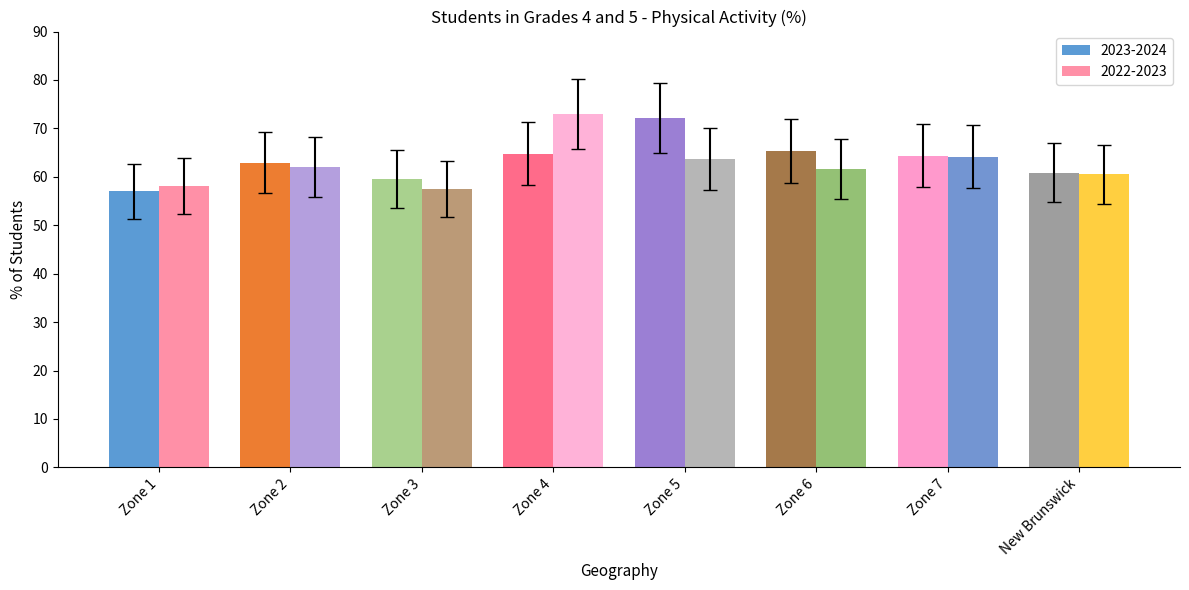

What is the difference between the maximum and minimum values in the 2022-2023 series?

15.4